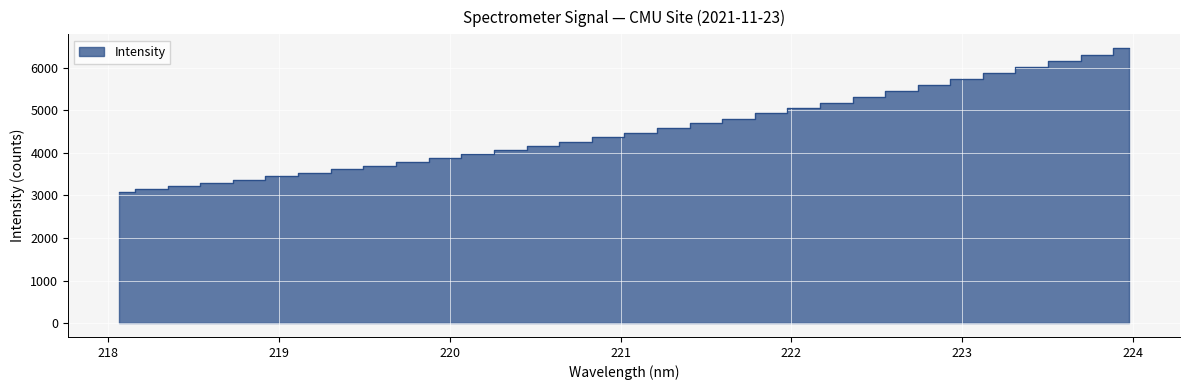

Rank the categories by value from highest to lowest.

223.9802, 223.7895, 223.5987, 223.408, 223.2172, 223.0264, 222.8355, 222.6447, 222.4538, 222.263, 222.0721, 221.8812, 221.6902, 221.4993, 221.3083, 221.1174, 220.9264, 220.7354, 220.5444, 220.3533, 220.1623, 219.9712, 219.7801, 219.589, 219.3979, 219.2067, 219.0156, 218.8244, 218.6332, 218.442, 218.2508, 218.0596